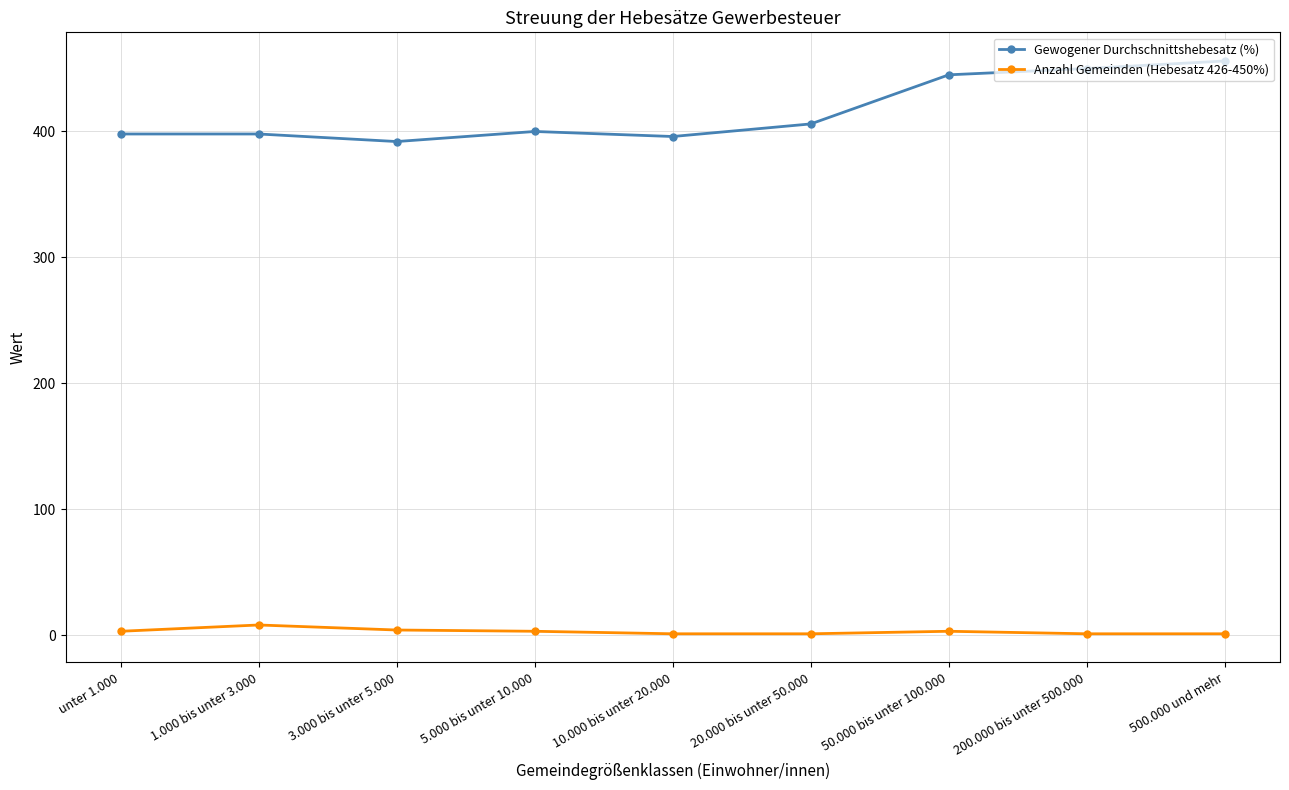

What is the difference between the highest and lowest values at unter 1.000?

395